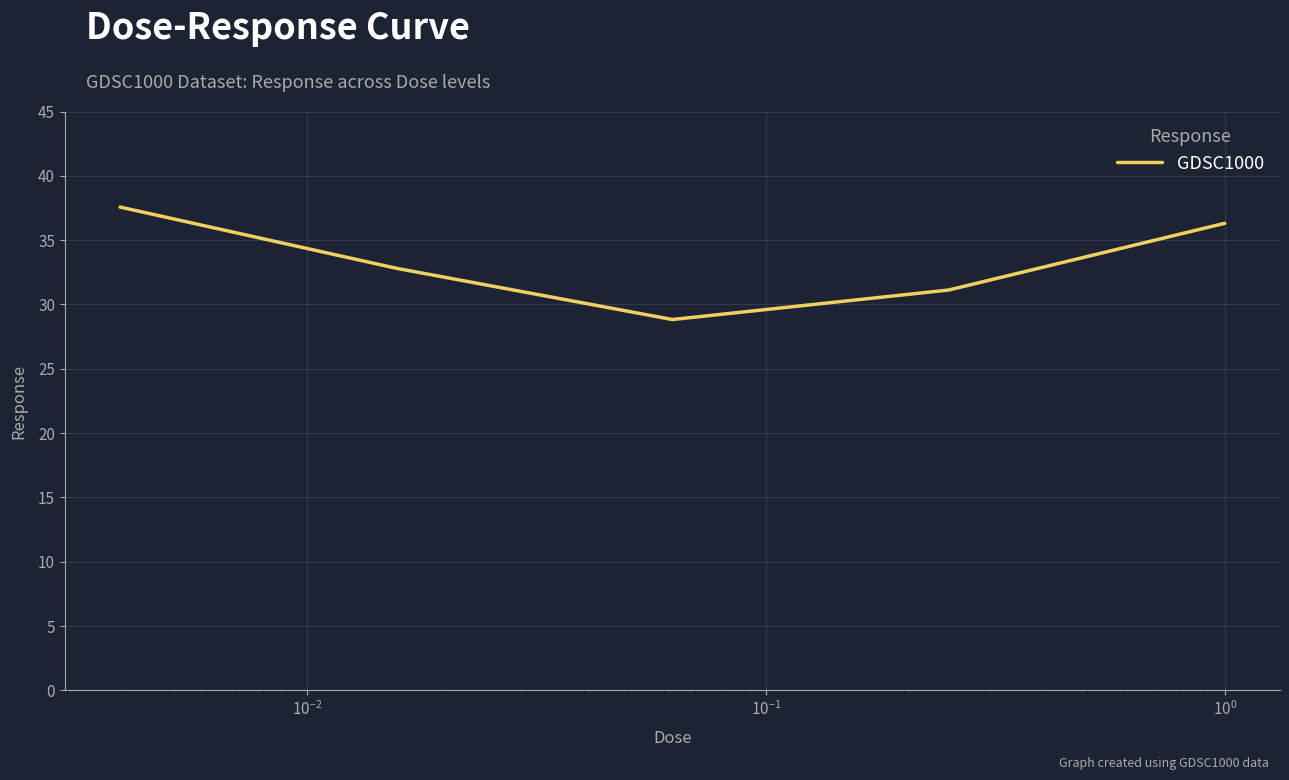

Reading left to right, transcribe all the data shown in this chart.

37.6	32.8	28.8	31.1	36.3